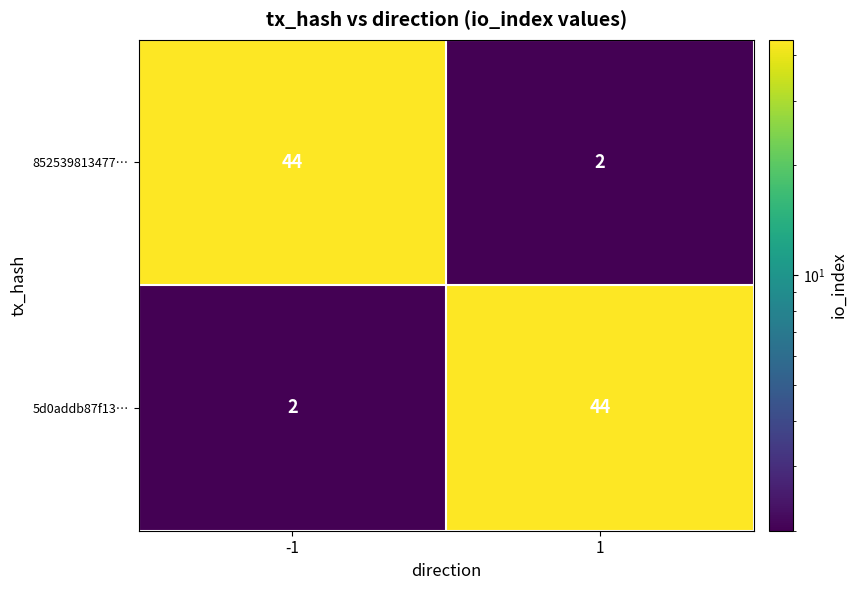

What is the minimum value shown in the chart?

2